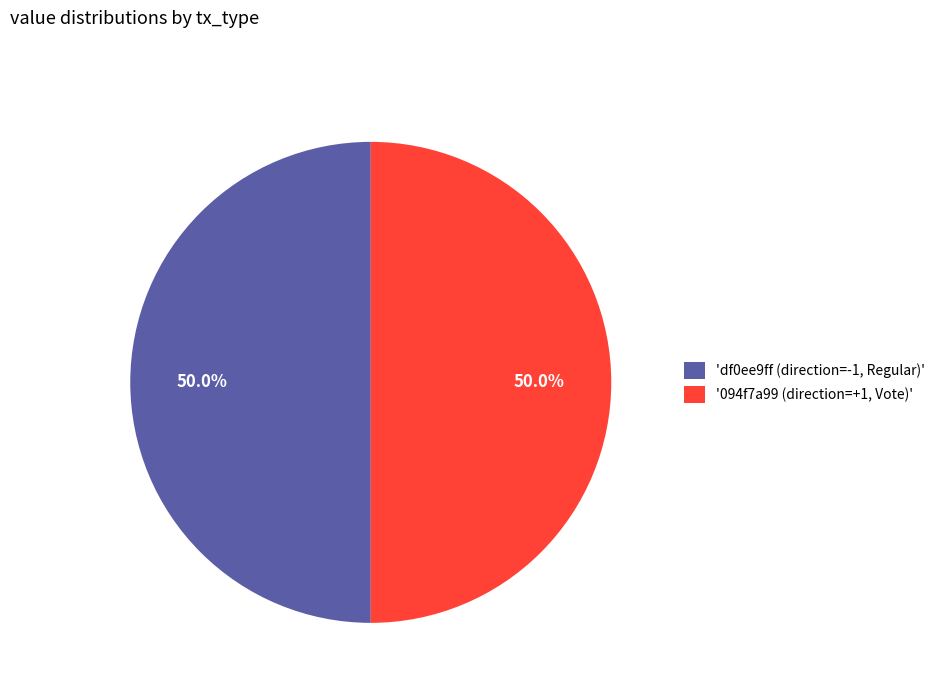

Approximately how many times larger is the value at 'df0ee9ff (direction=-1, Regular)' compared to '094f7a99 (direction=+1, Vote)'?

1.0